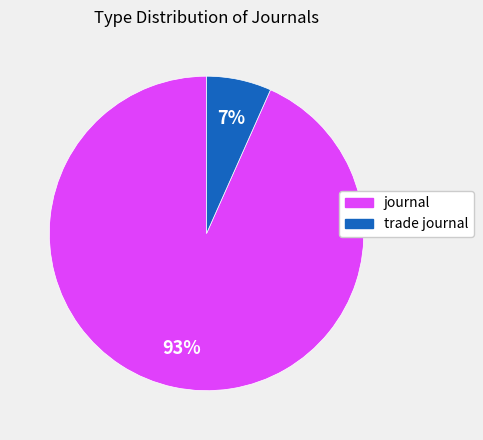

To the nearest percent, what is the combined percentage of trade journal and journal?

100%